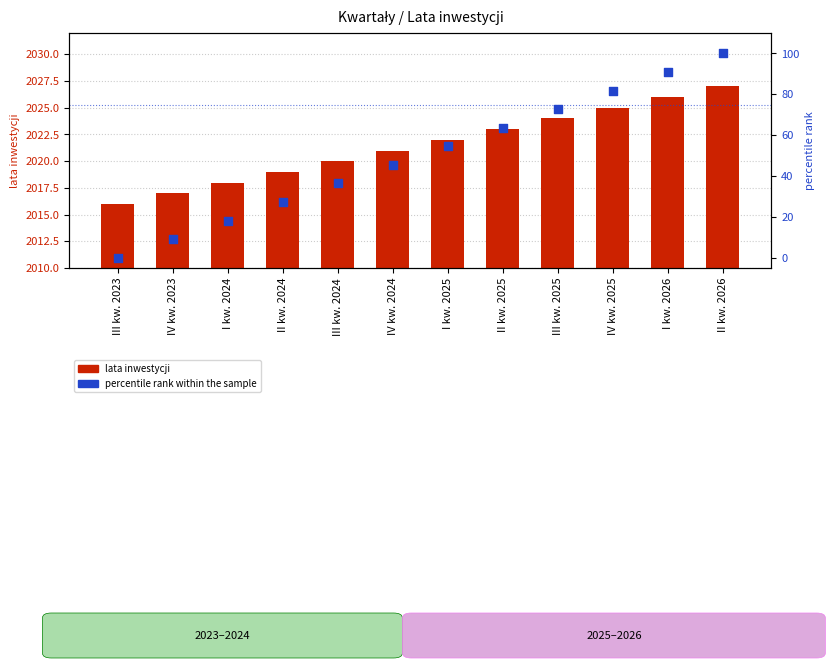

Which series contains the highest Y value?

percentile rank within the sample